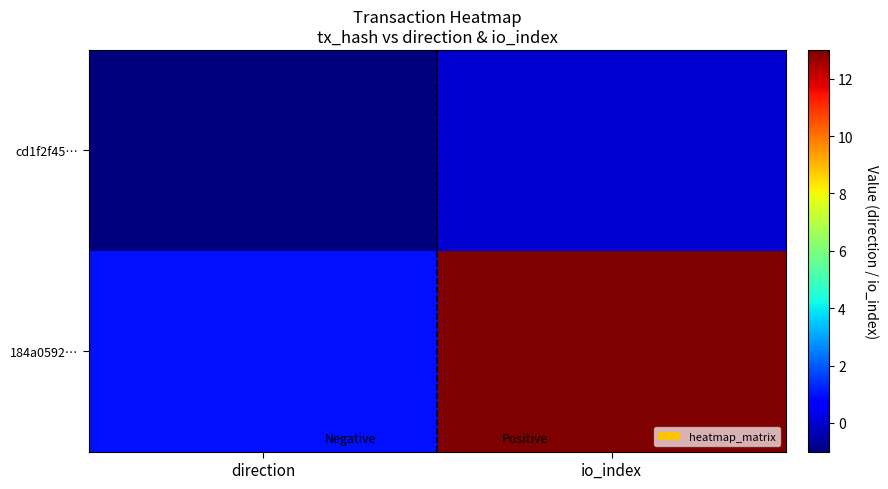

List the series in order of their peak value, highest first.

184a0592…, cd1f2f45…